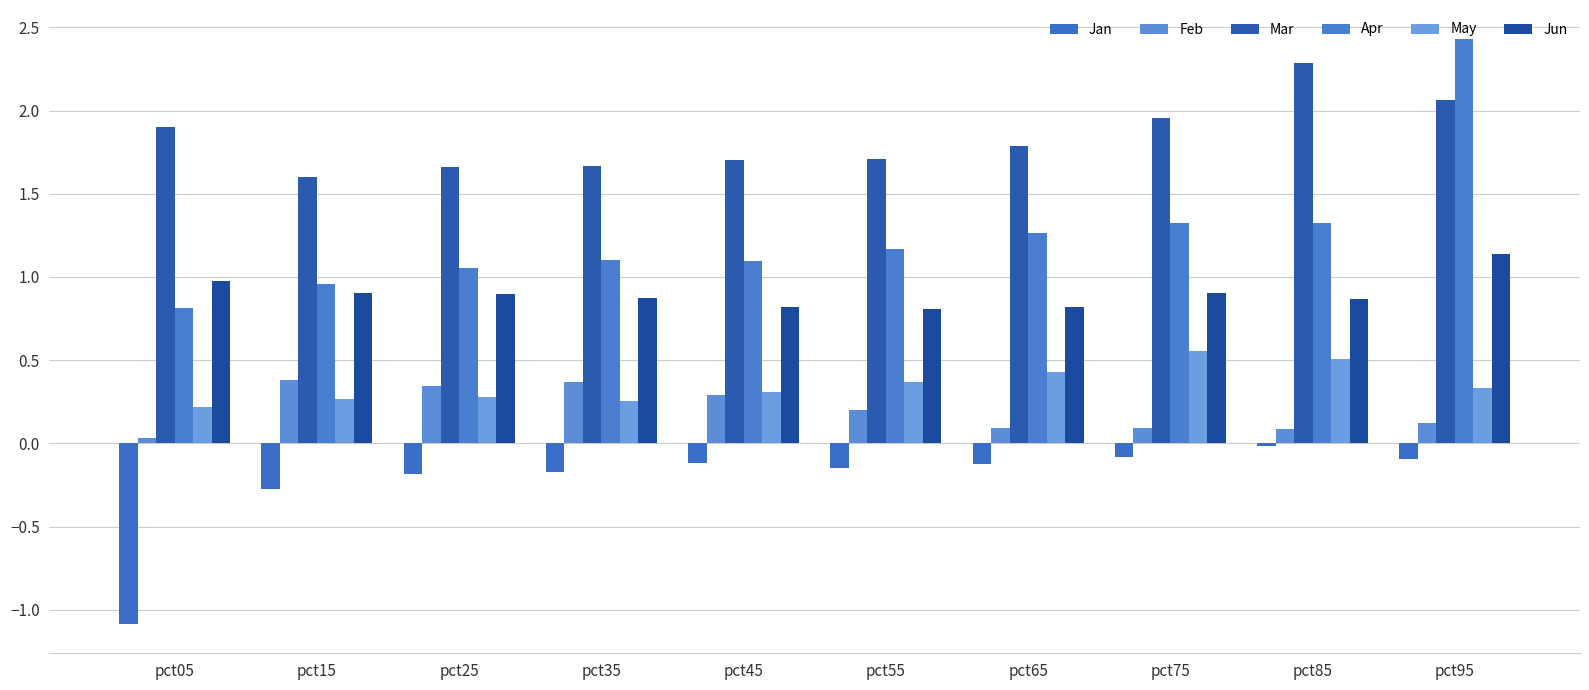

At which category does the chart reach its peak across all series?

pct95